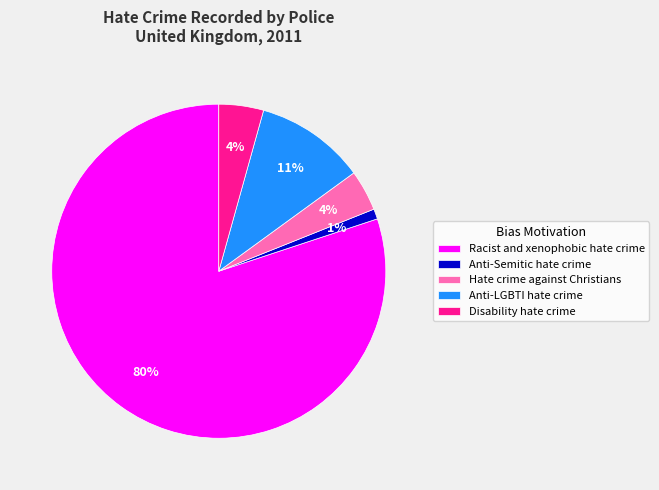

Approximately how many times larger is the value at Disability hate crime compared to Anti-LGBTI hate crime?

0.4